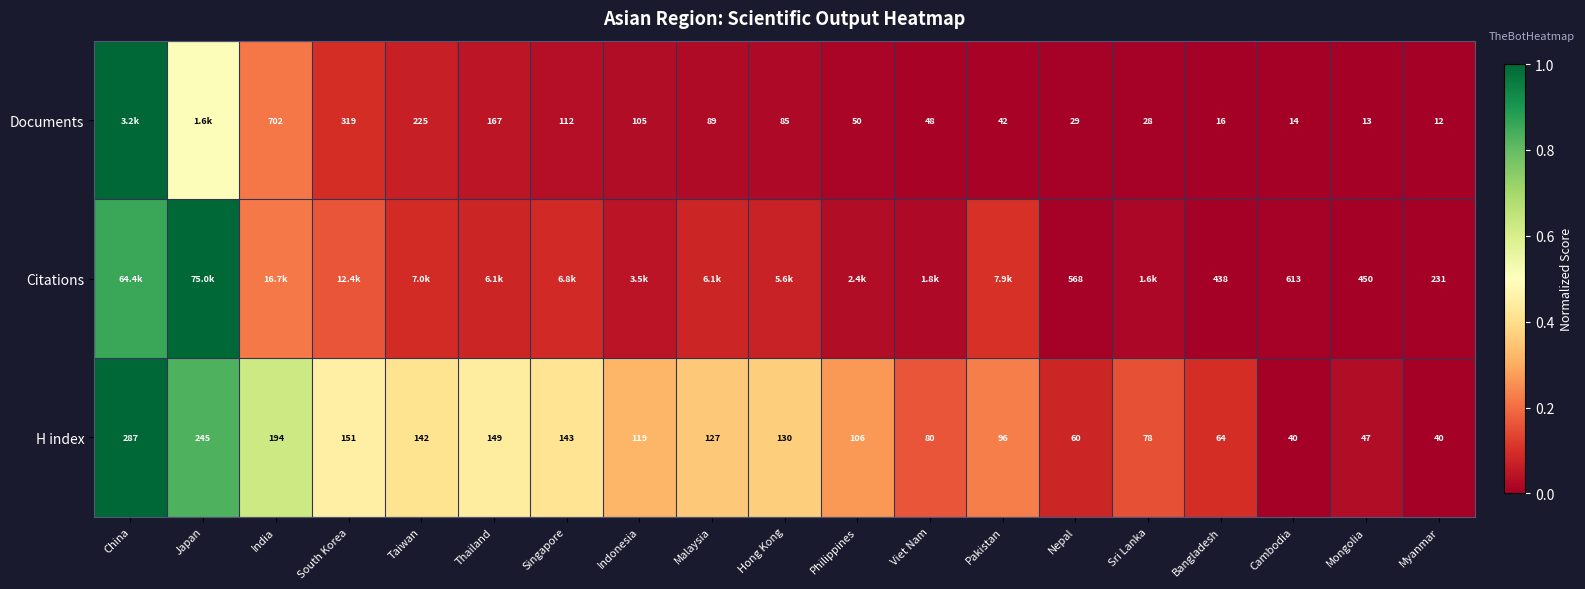

At which label does H index first exceed 119?

China